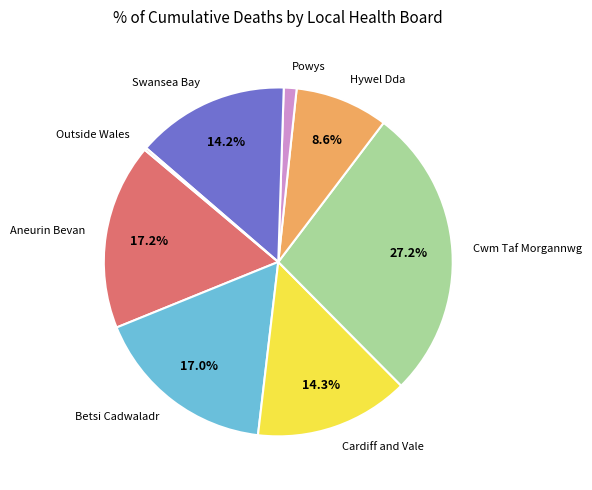

What is the total percentage of Swansea Bay and Cwm Taf Morgannwg?

41.4%